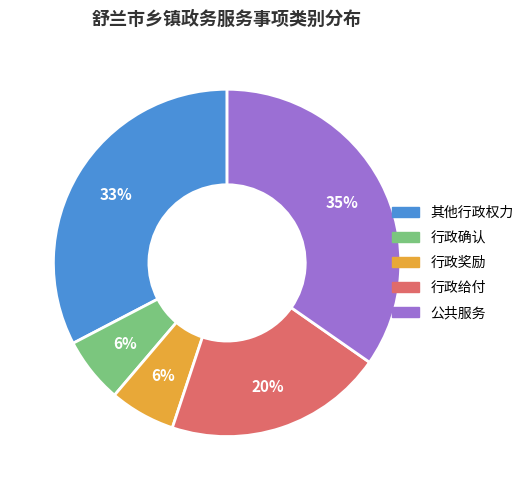

Is it true that 行政确认 is 6% of the pie?

True